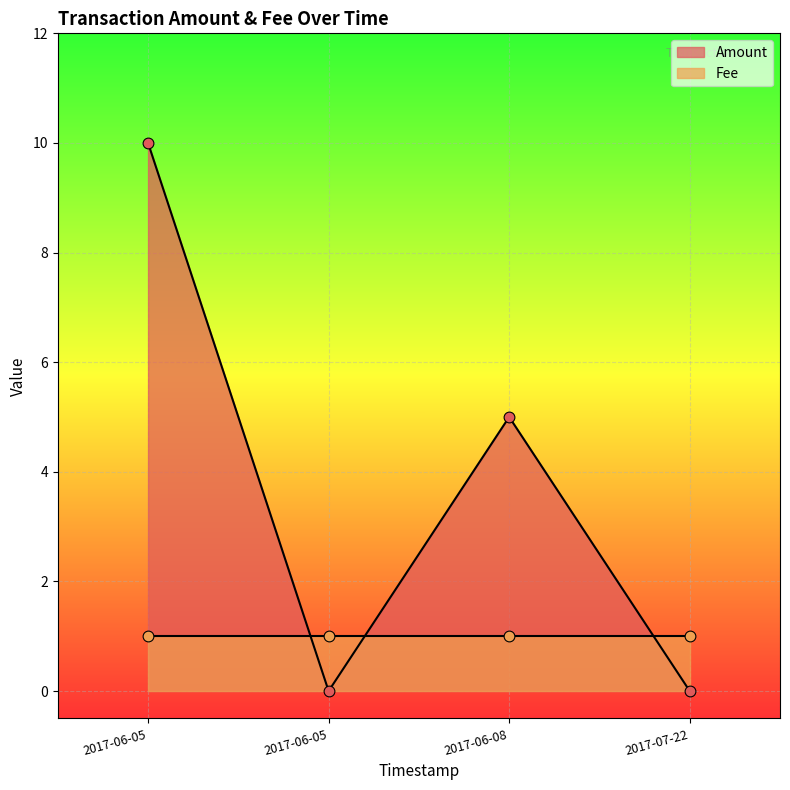

Is the value of Amount at 2017-06-05 17:21:53 greater than the value of Fee at 2017-06-08 04:20:10?

Yes